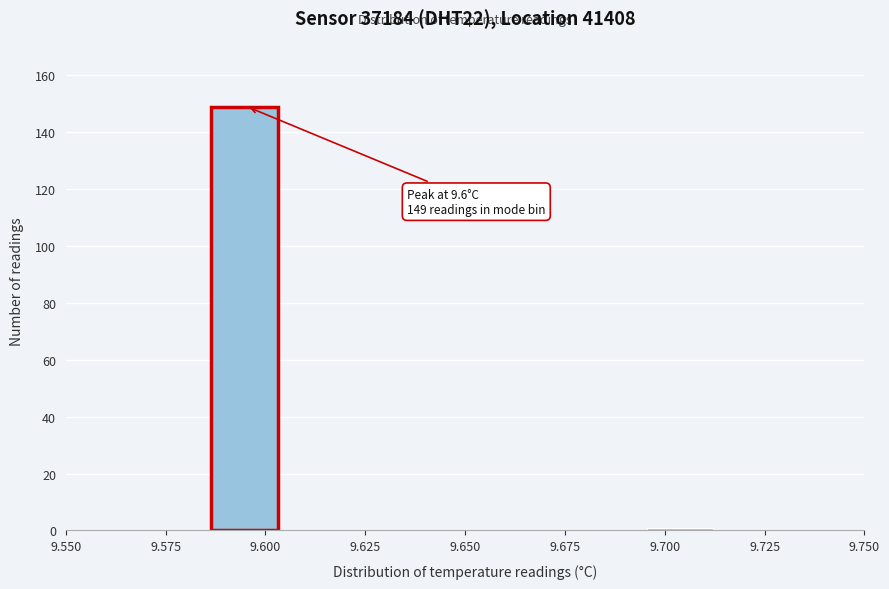

Around what value on the x-axis is the tallest bar? Give the approximate position of its centre, as read against the axis.

9.595